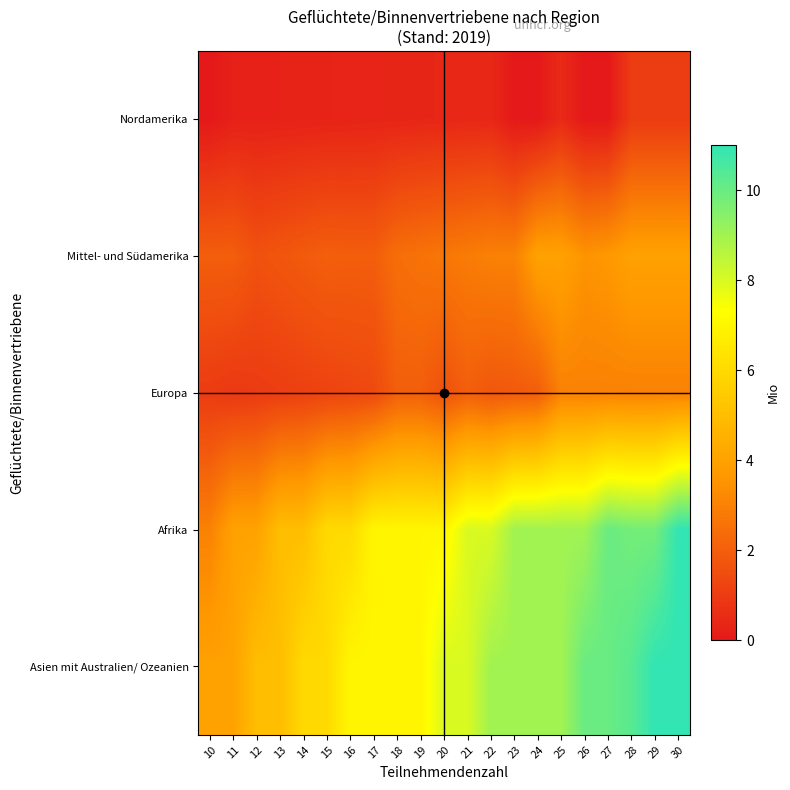

Rank the series at 17 from lowest to highest value.

Nordamerika, Europa, Mittel- und Südamerika, Afrika, Asien mit Australien/ Ozeanien